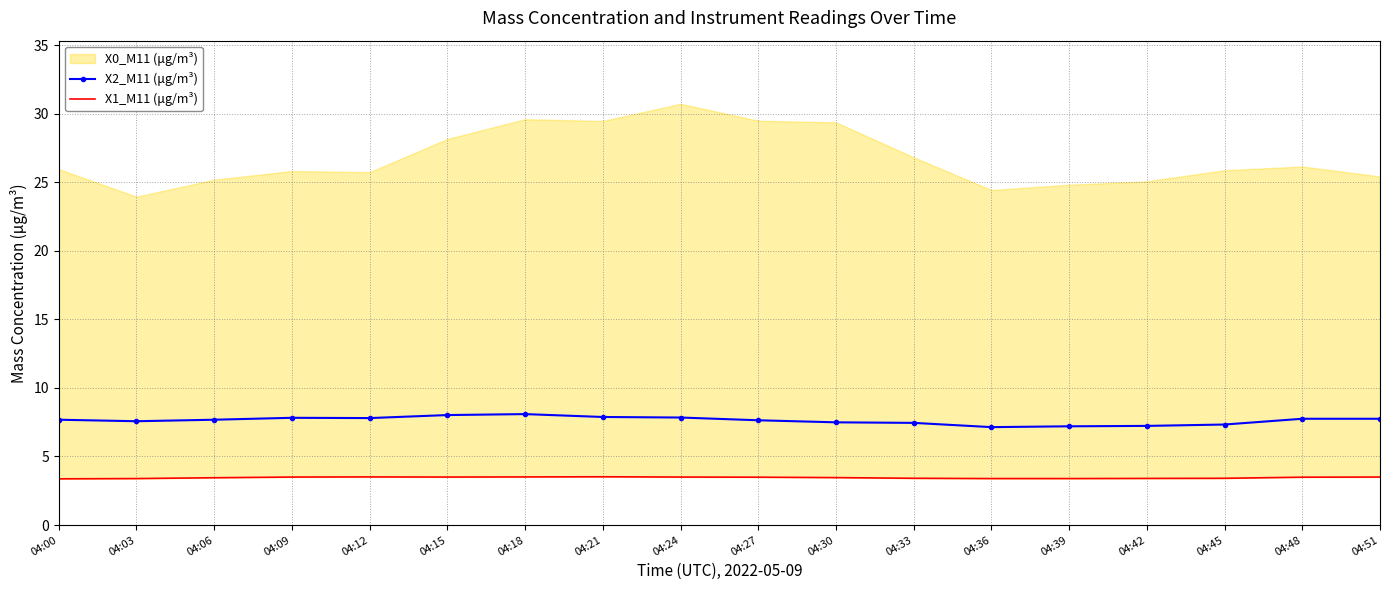

In X1_M11 (μg/m³), how many points are lower than both neighbors (excluding endpoints)?

1